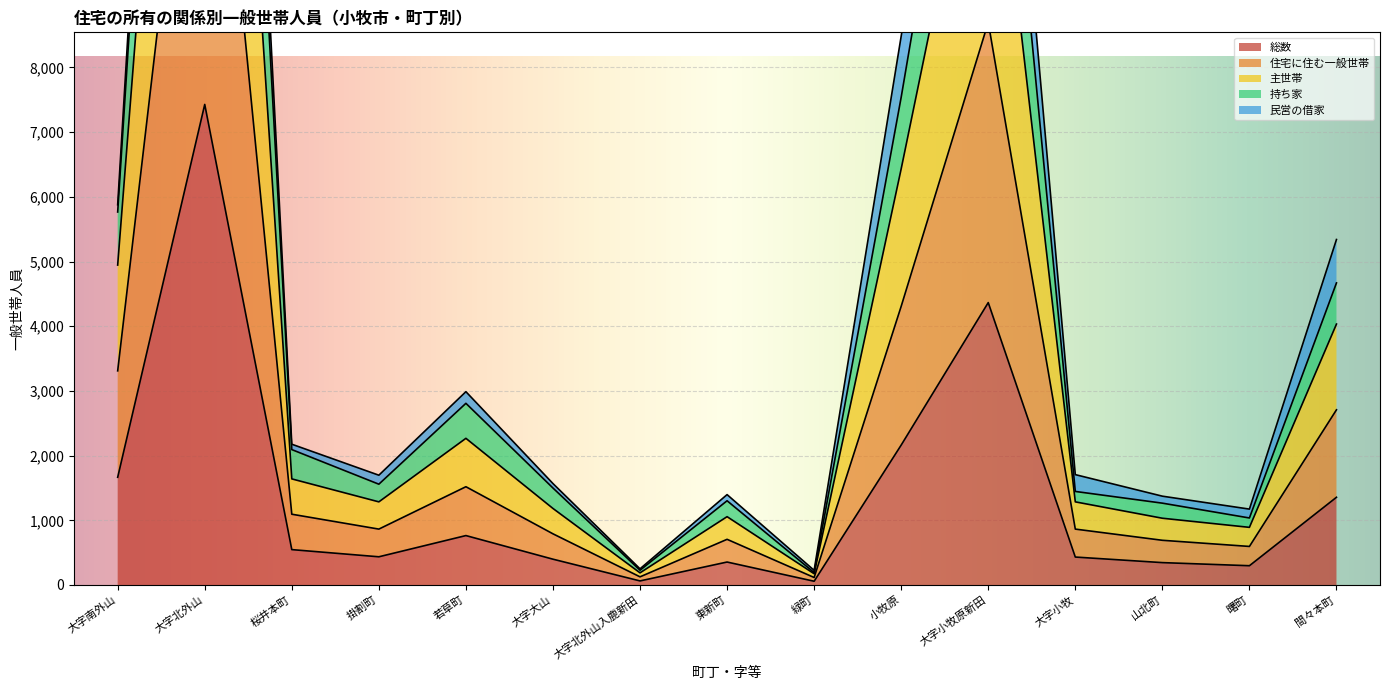

The 住宅に住む一般世帯 series shows 1519 at 若草町. True or false?

True